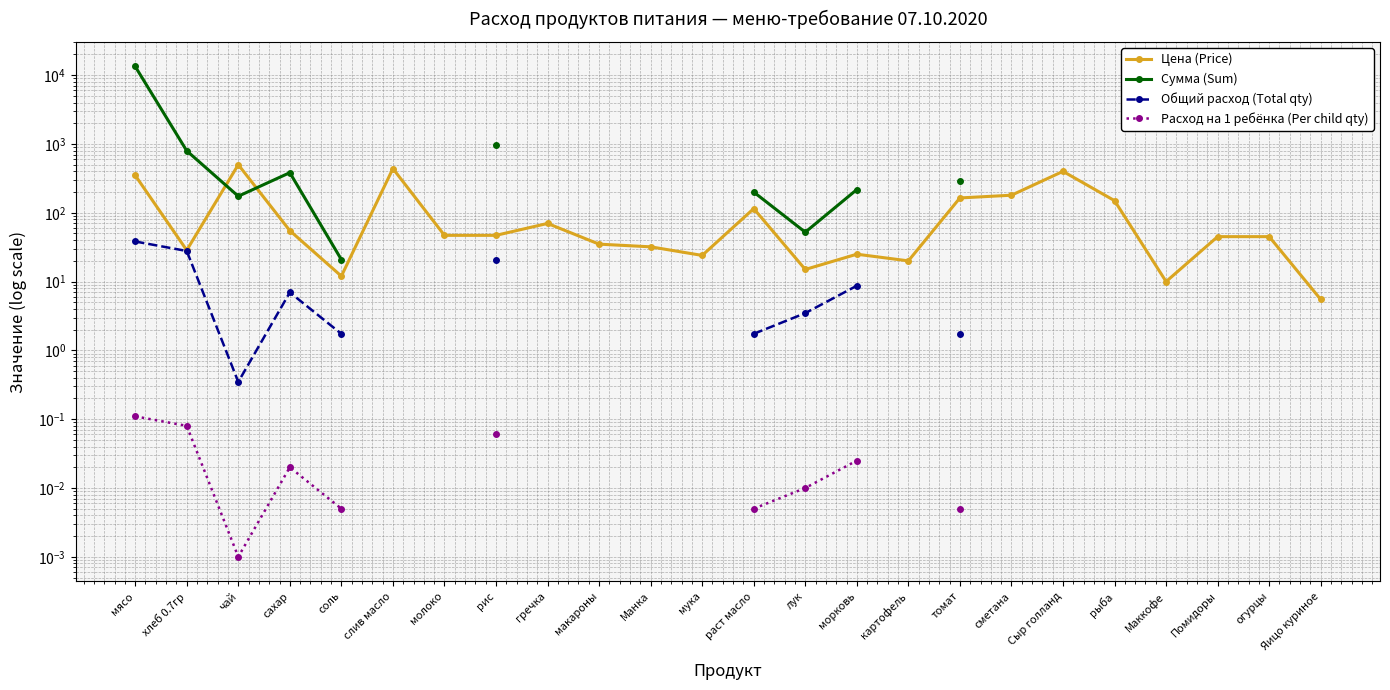

Which series has the largest range (max minus min)?

Сумма (Sum)